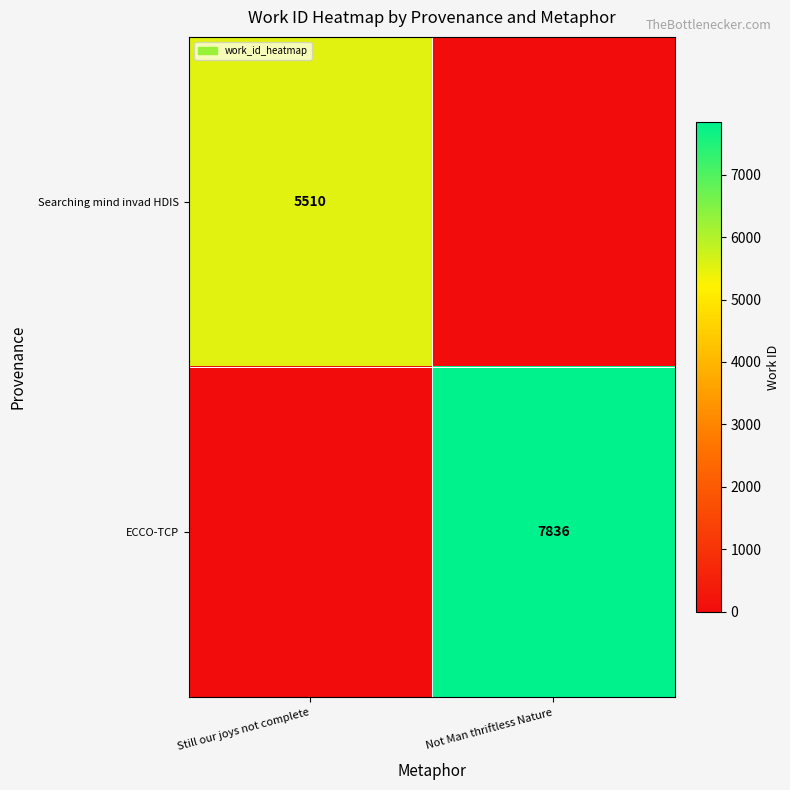

The value of Searching mind invad HDIS at Still our joys not complete is 5510. True or false?

True